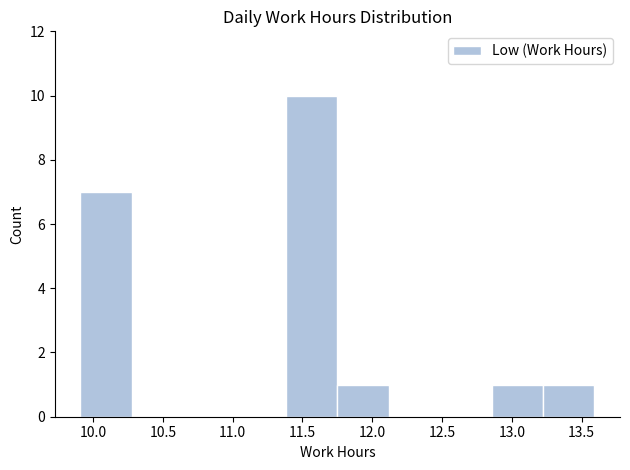

What is the height of the bar covering 12.85 to 13.20 on the x-axis? Neither the bar edges nor the heights are printed on the chart, so give them approximately, as read against the axes.

1